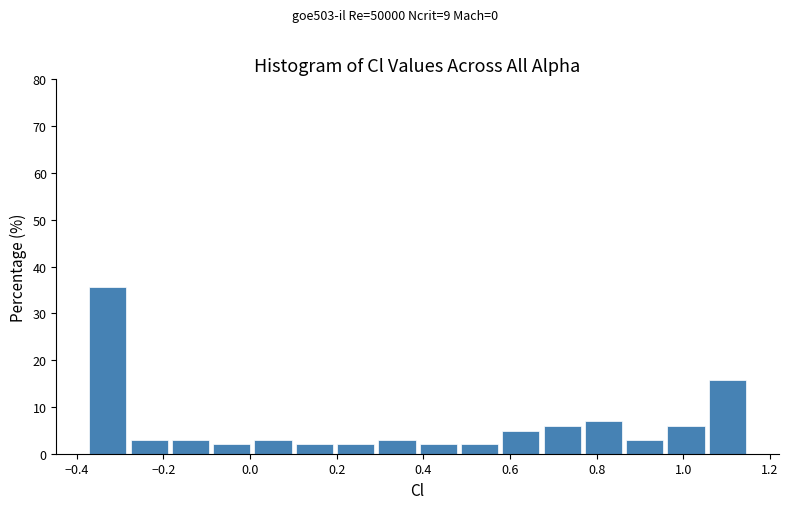

Reading left to right, transcribe this chart: for each bar, give the range it covers on the x-axis and its height. Neither the bar edges nor the heights are printed on the chart, so give them approximately, as read against the axes.

-0.38 to -0.28: 36
-0.28 to -0.18: 3
-0.18 to -0.08: 3
-0.08 to 0.00: 2
0.00 to 0.10: 3
0.10 to 0.20: 2
0.20 to 0.30: 2
0.30 to 0.38: 3
0.38 to 0.48: 2
0.48 to 0.58: 2
0.58 to 0.68: 5
0.68 to 0.76: 6
0.76 to 0.86: 7
0.86 to 0.96: 3
0.96 to 1.06: 6
1.06 to 1.14: 16